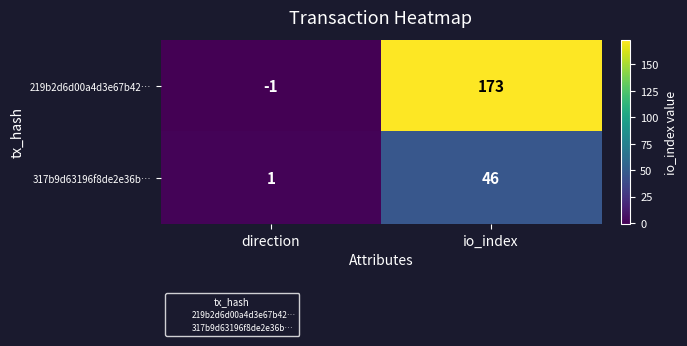

True or false: 219b2d6d00a4d3e67b42… has a value of -1 at direction.

True